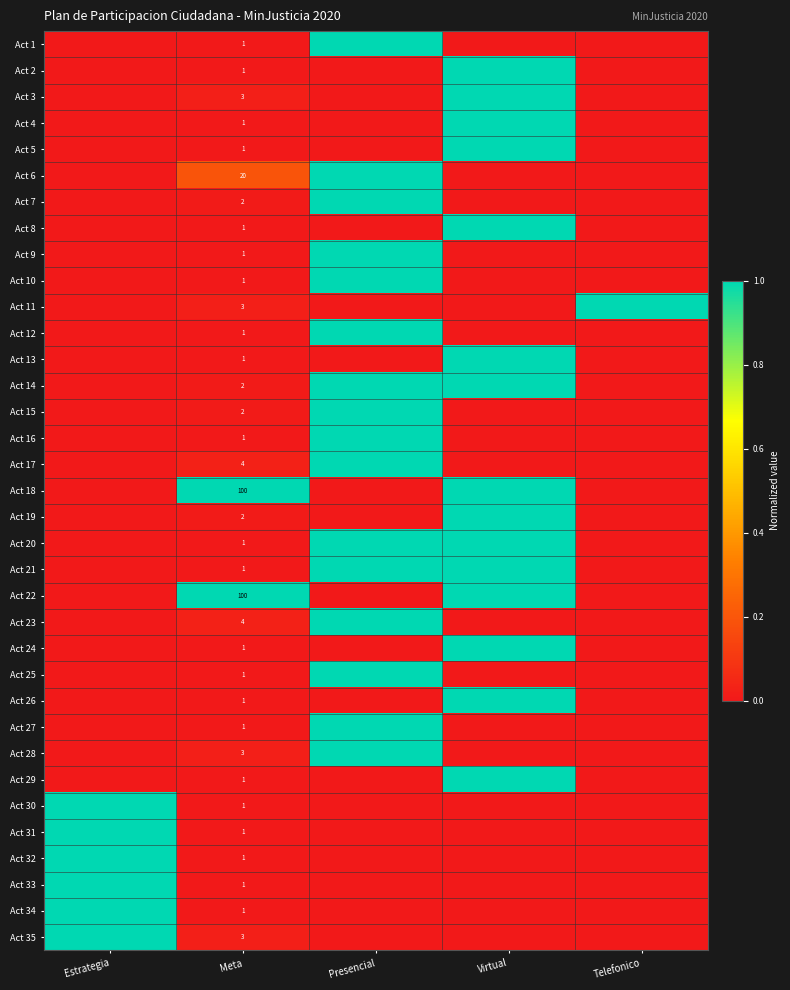

What is the difference between the highest and lowest values at Meta?

99